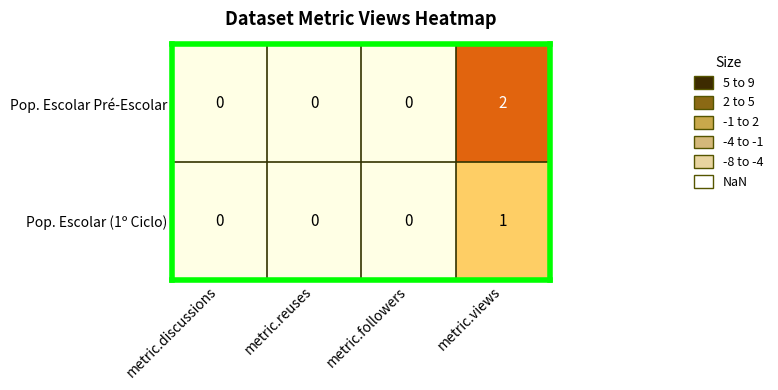

What is the greatest value displayed?

2